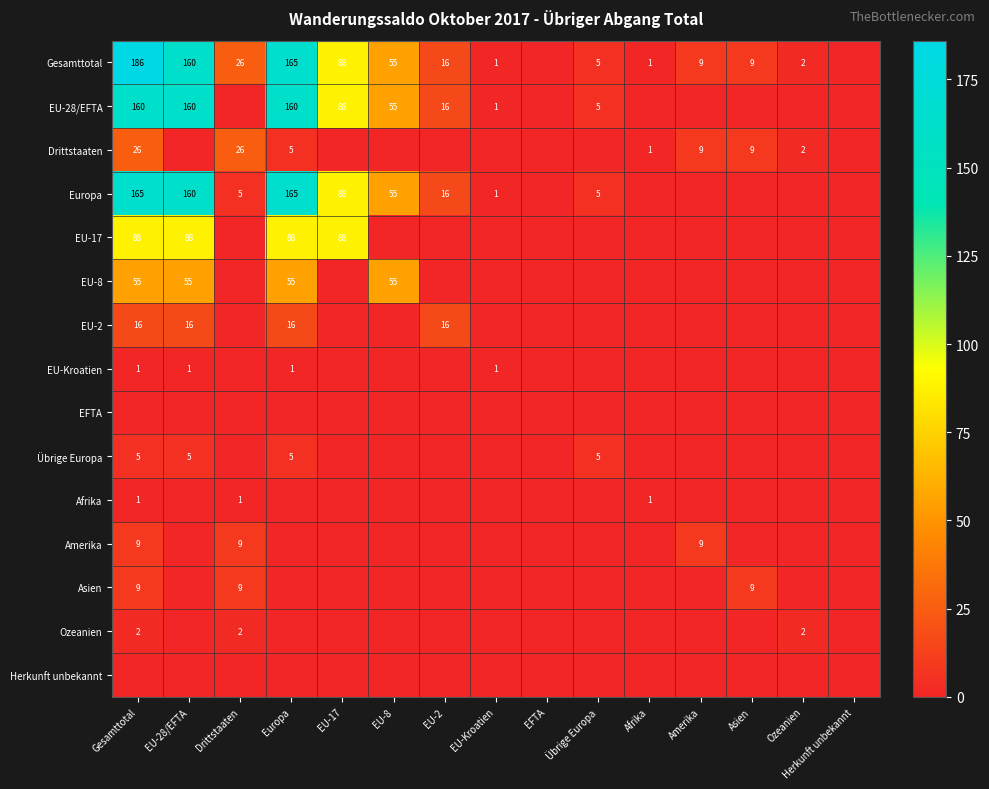

What is the maximum value shown in the chart?

186